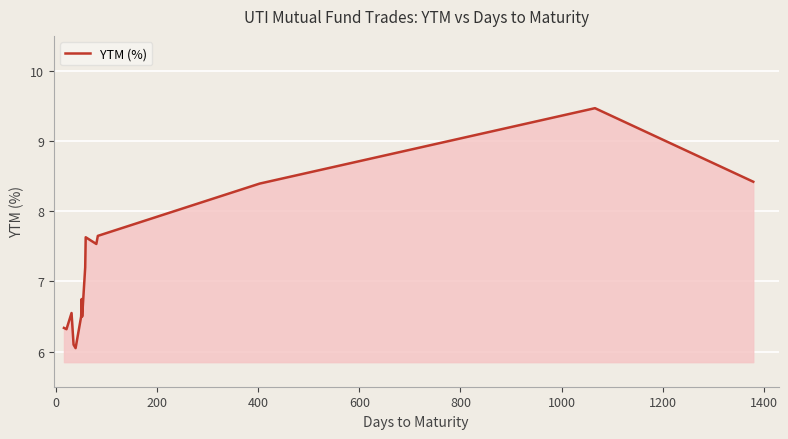

What is the minimum value shown in the chart?

6.0